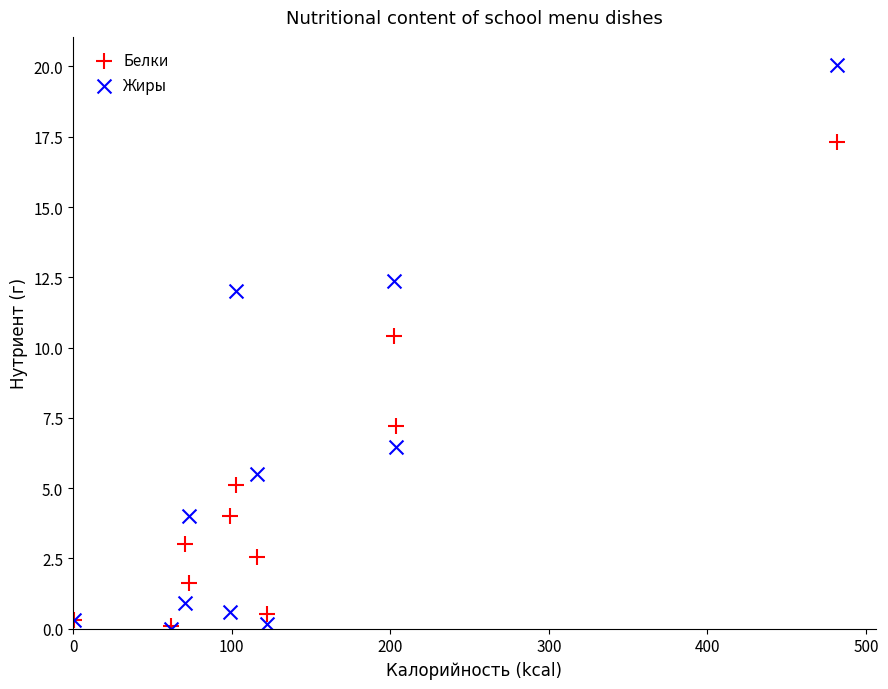

What are all the series names shown in the legend?

Белки, Жиры